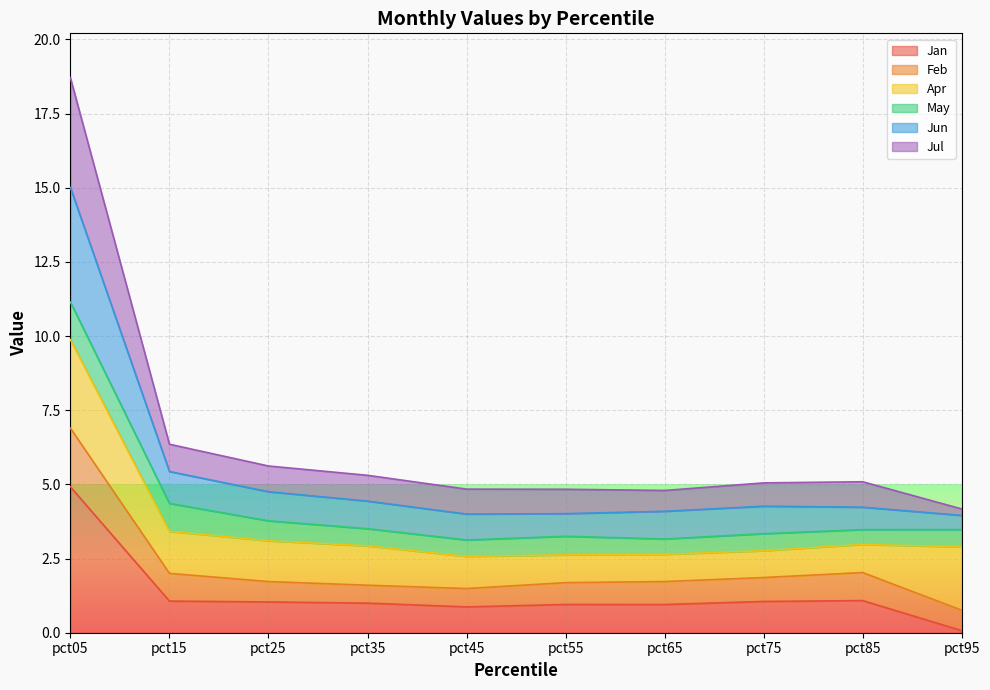

Which category has the lowest value in the Jan series?

pct95